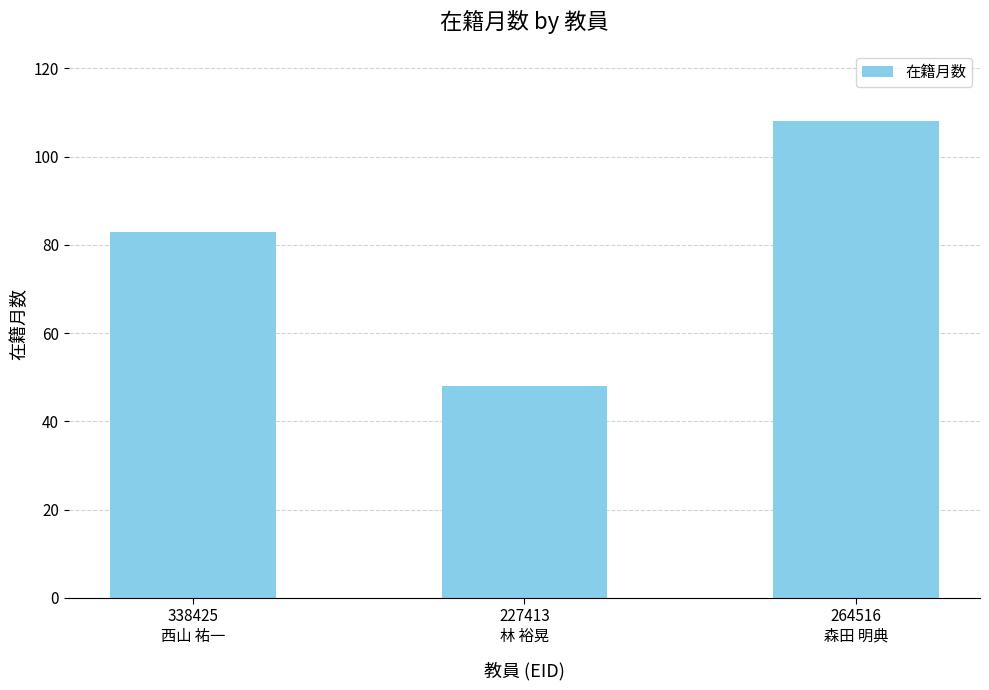

How many distinct data groups are displayed?

1